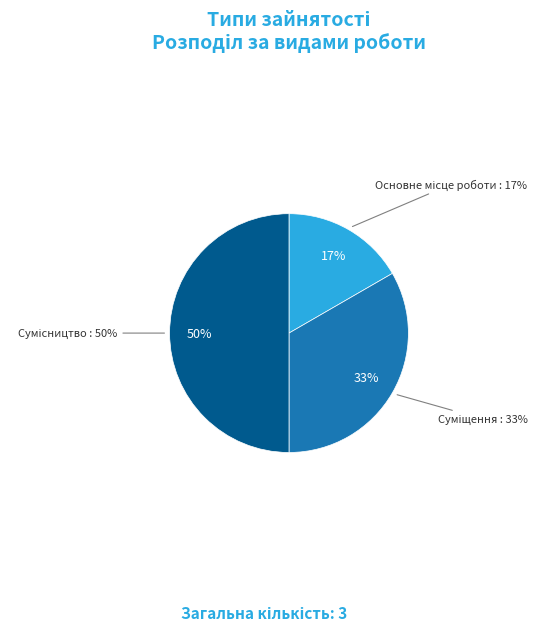

What is the total percentage of Суміщення and Основне місце роботи?

50.0%